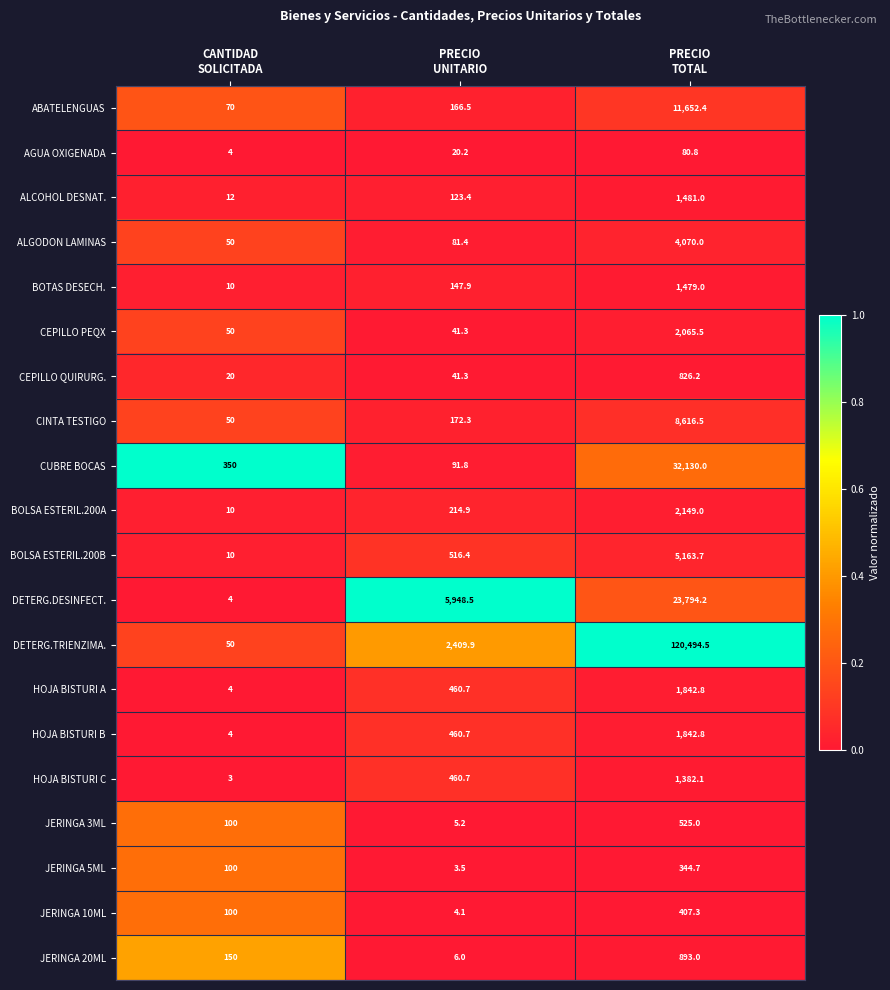

What is the difference between the maximum and minimum values in the DETERG.DESINFECT. series?

23790.2